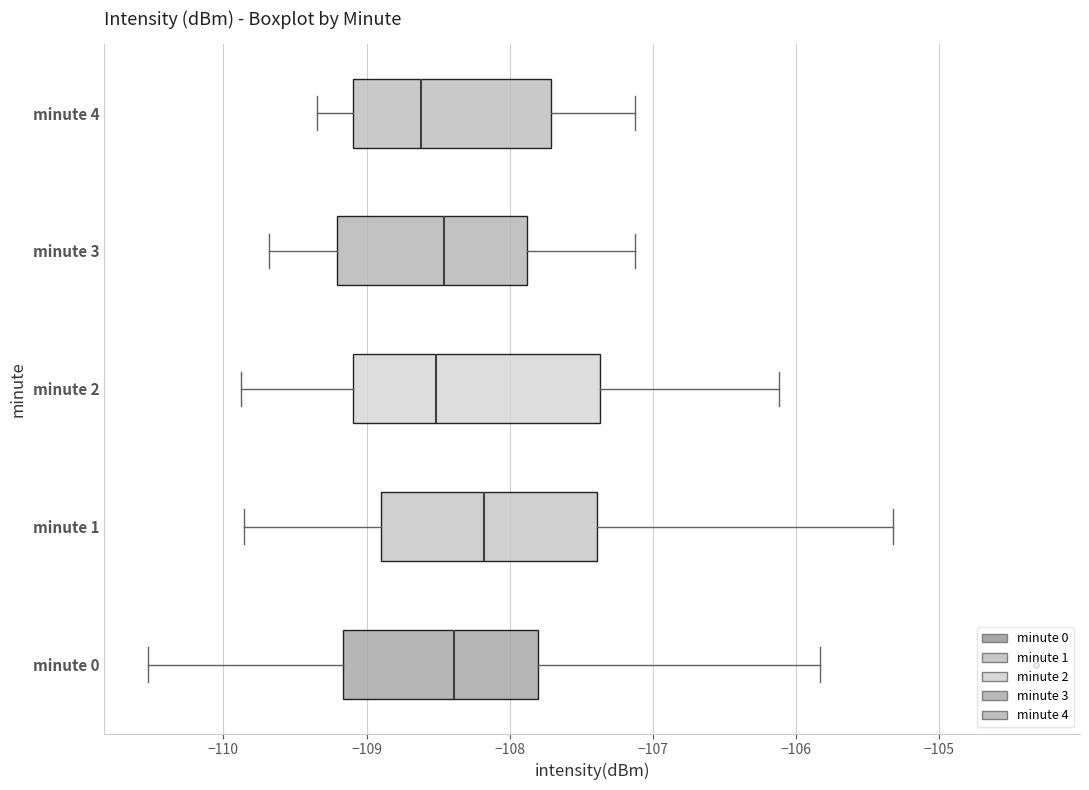

Which box's median line is the furthest to the right?

minute 1